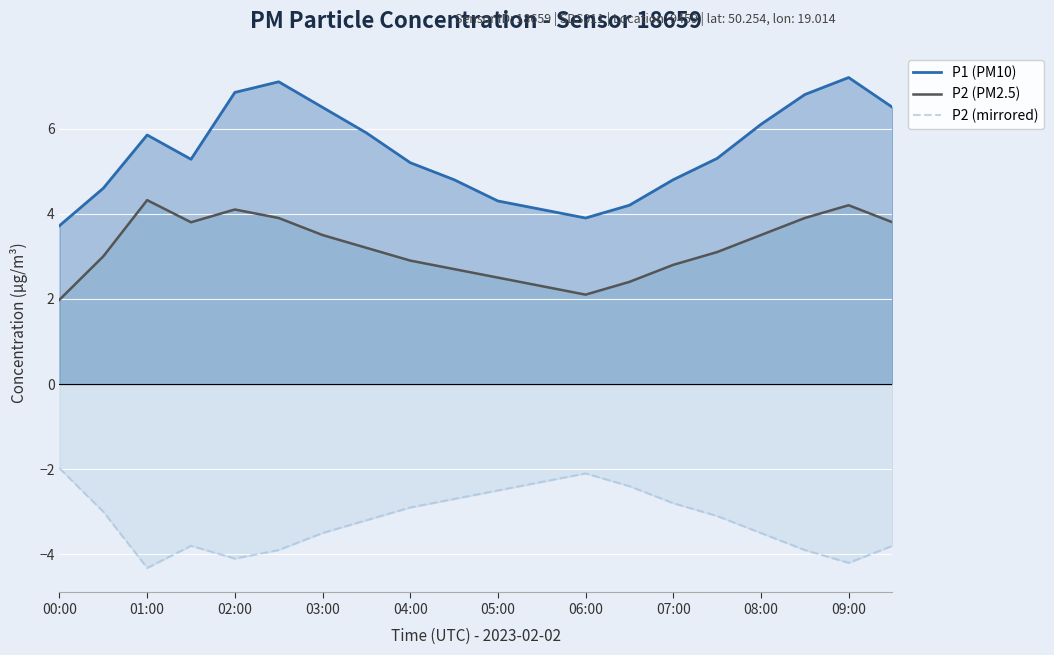

What is the maximum value shown in the chart?

7.2